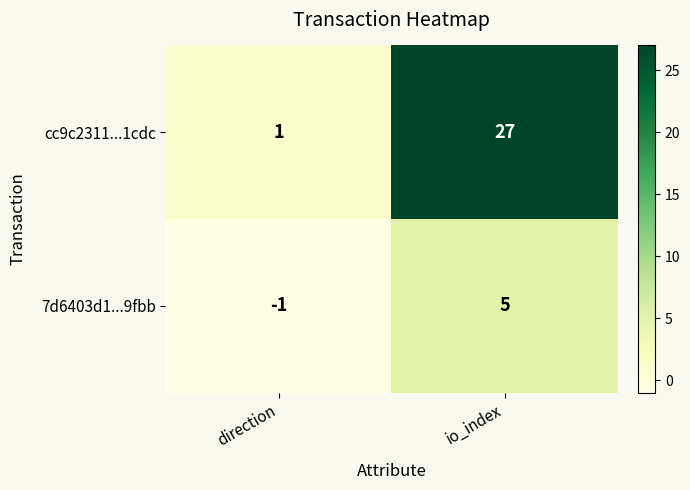

What is the total value across all series at io_index?

32